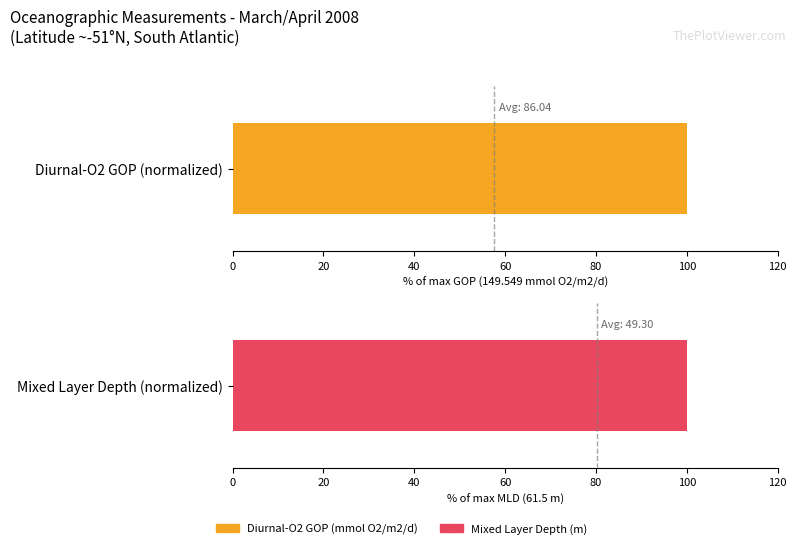

What is the maximum value for Diurnal-O2 GOP?

100.0